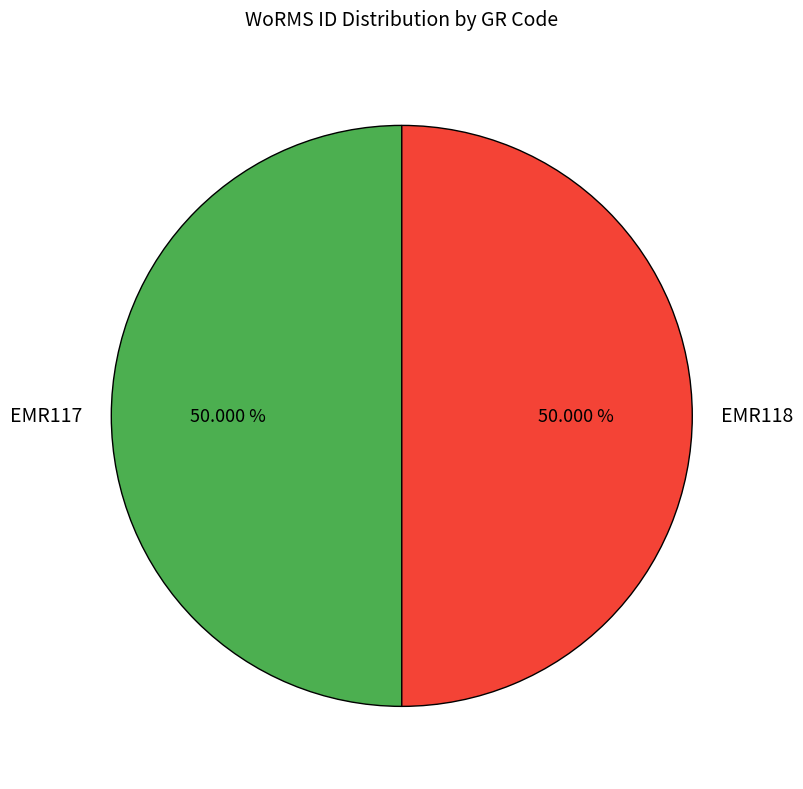

What percentage is the EMR118 slice, to the nearest percent?

50%